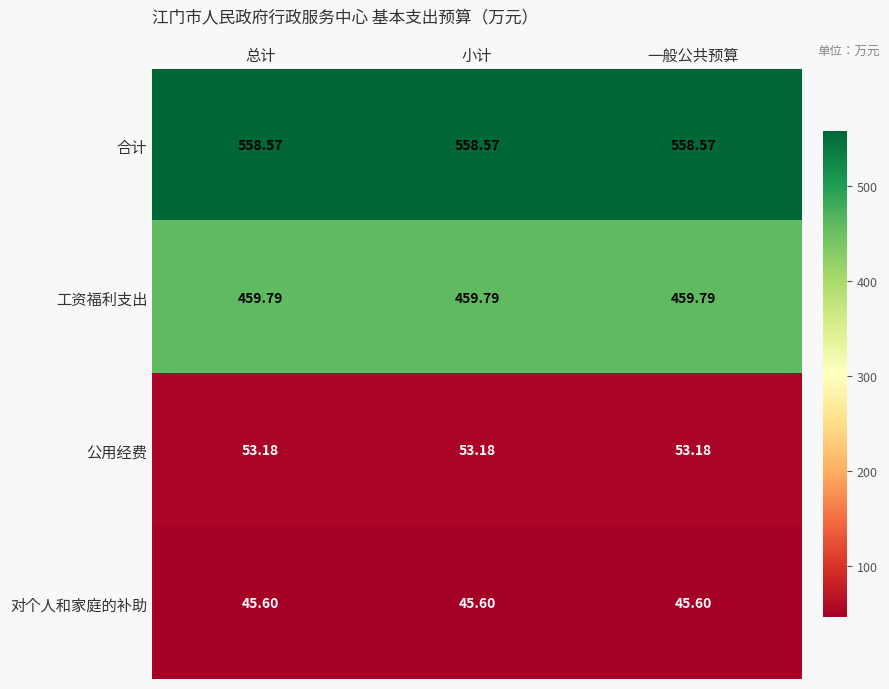

Is the value of 公用经费 at 一般公共预算 greater than the value of 工资福利支出 at 小计?

No